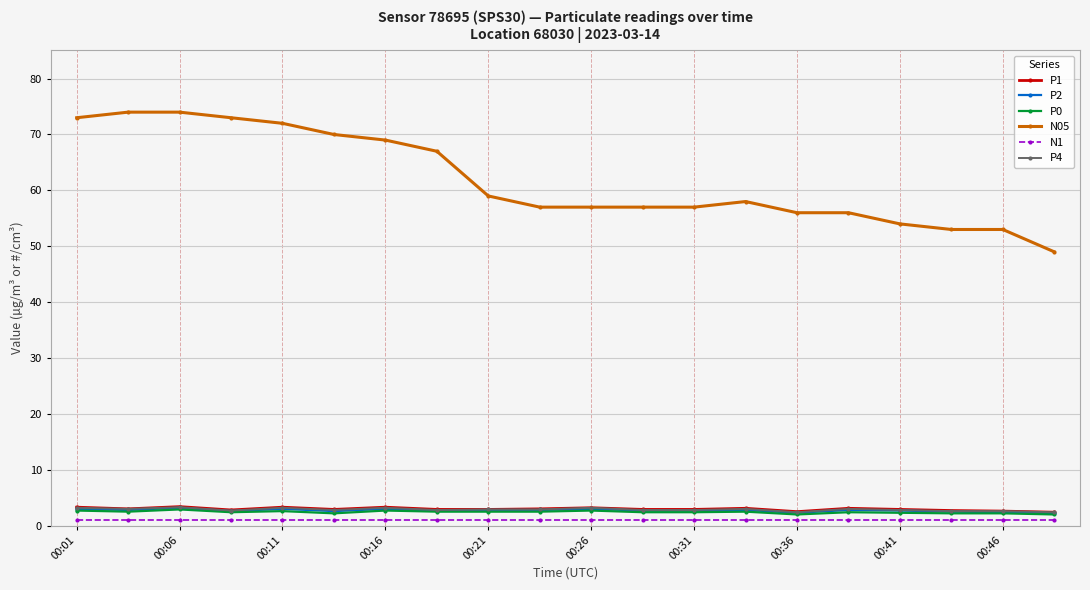

What are all the series names shown in the legend?

P1, P2, P0, N05, N1, P4